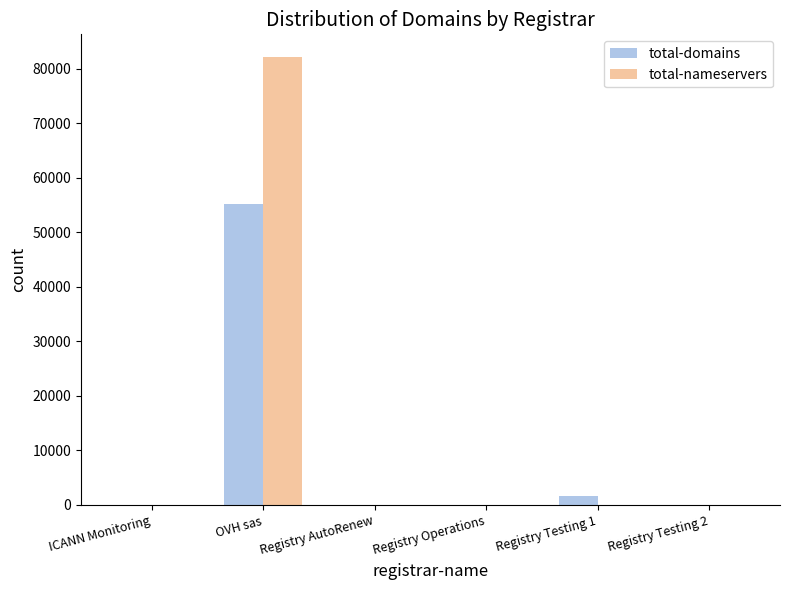

The value of total-nameservers at Registry Testing 2 is 0. True or false?

True